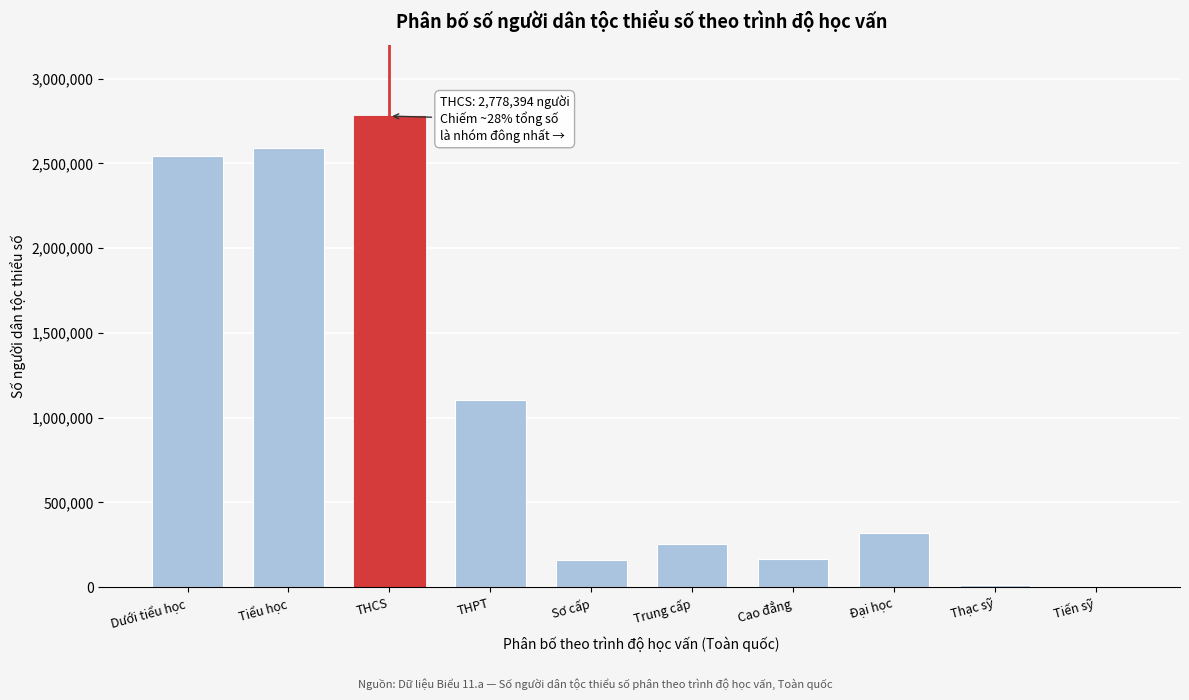

Is it true that the value at THCS is 4781345?

False